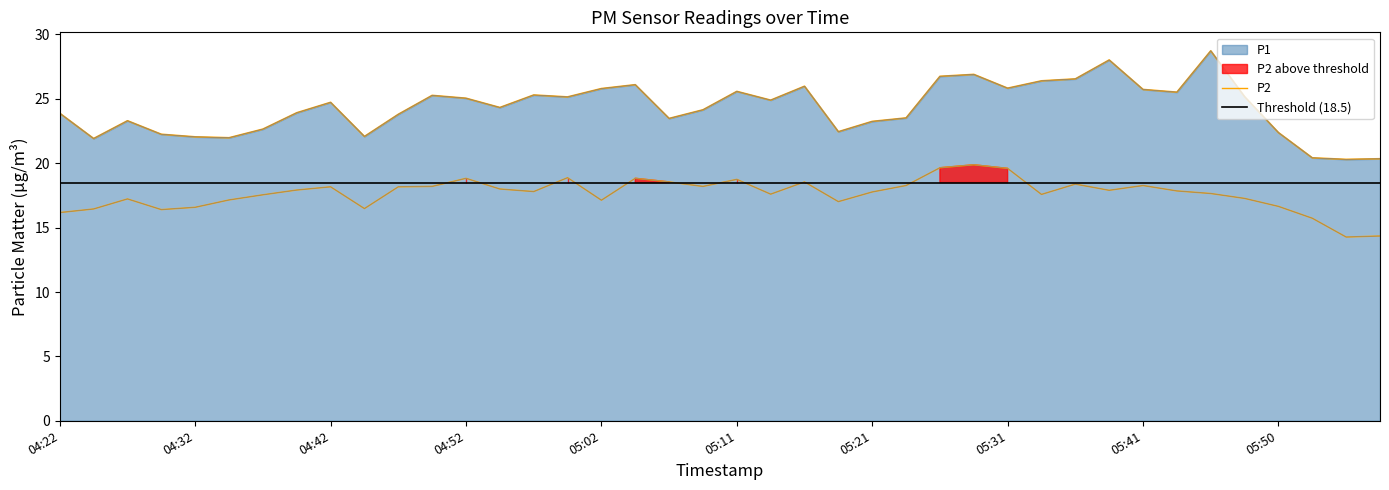

Reading left to right, extract all data points from this chart.

P1: 23.9	21.9	23.3	22.2	22.1	22.0	22.6	23.9	24.7	22.1	23.8	25.3	25.1	24.3	25.3	25.1	25.8	26.1	23.5	24.1	25.6	24.9	26.0	22.4	23.2	23.5	26.8	26.9	25.8	26.4	26.6	28.0	25.7	25.5	28.7	25.2	22.4	20.4	20.3	20.4
P2: 16.2	16.4	17.2	16.4	16.6	17.1	17.6	17.9	18.2	16.5	18.2	18.2	18.8	18.0	17.8	18.9	17.1	18.8	18.6	18.2	18.8	17.6	18.6	17.0	17.8	18.3	19.6	19.9	19.6	17.6	18.4	17.9	18.3	17.9	17.6	17.3	16.6	15.7	14.3	14.3